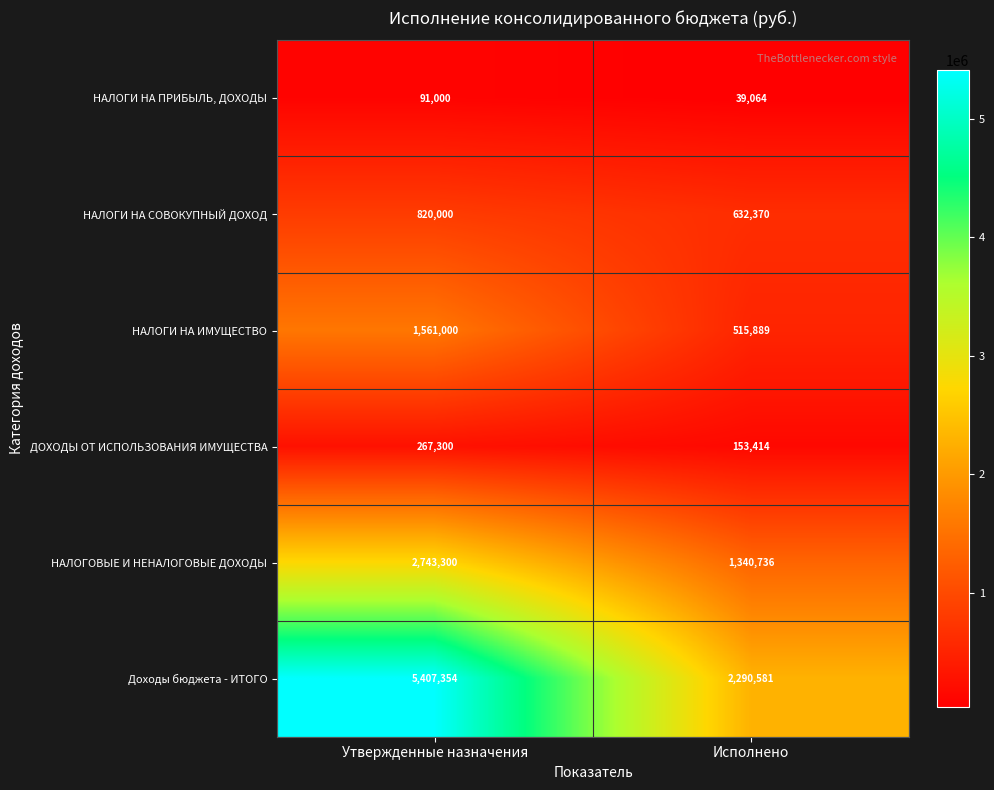

Is it true that Доходы бюджета - ИТОГО equals 3935670 at Исполнено?

False